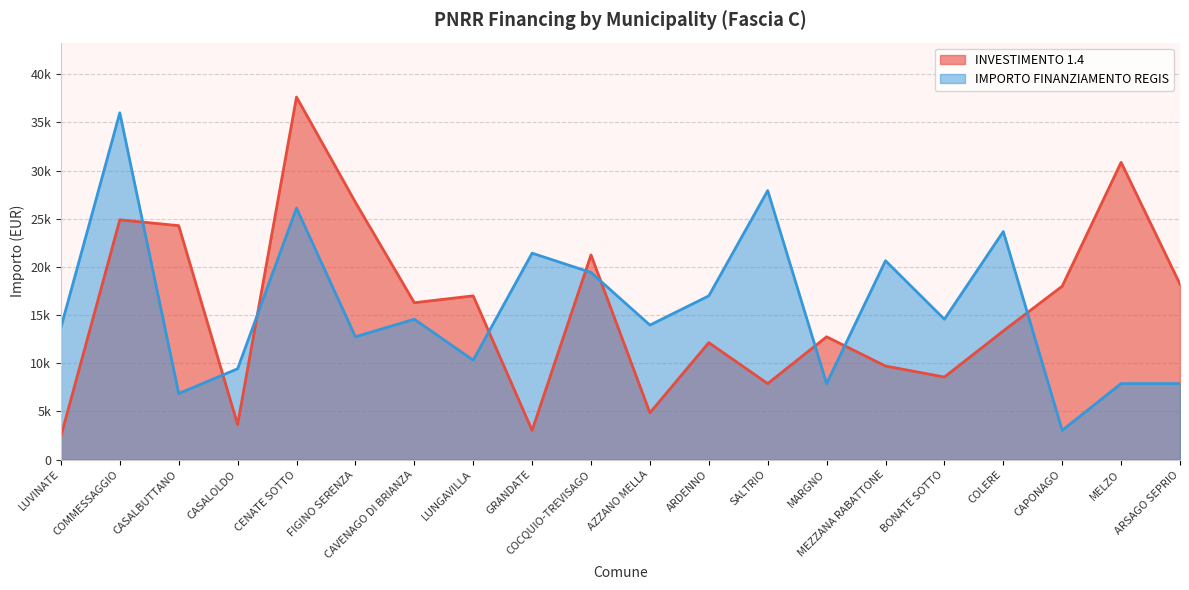

What is the label of the 16th point from the right?

CENATE SOTTO